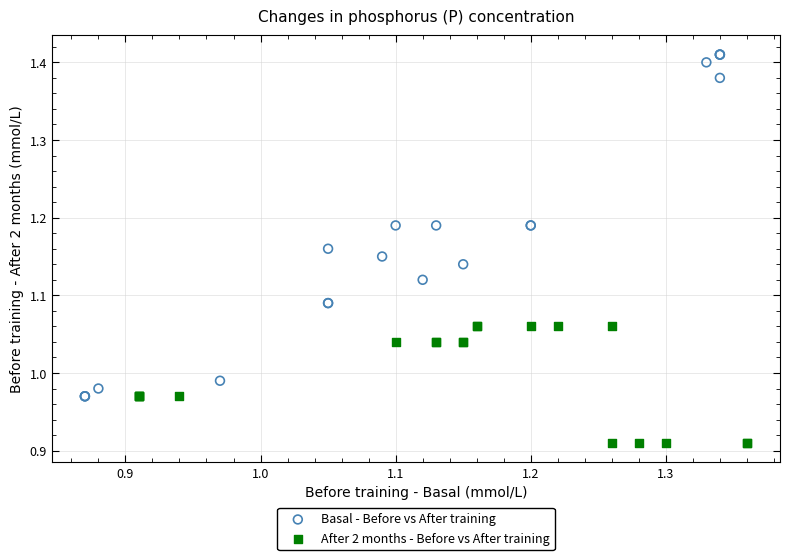

Which series contains the highest Y value?

Basal - Before vs After training